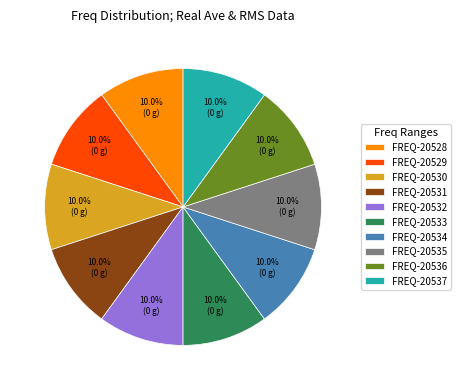

Combined, do FREQ-20530 and FREQ-20529 account for over 50%?

No